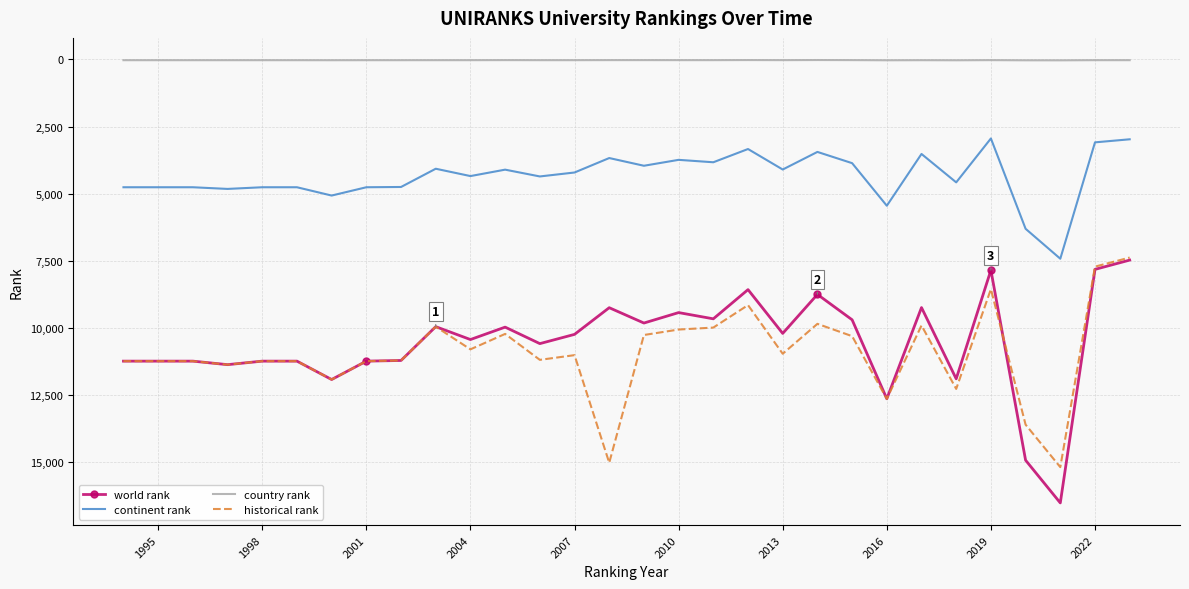

True or false: continent rank and world rank cross at least once.

False